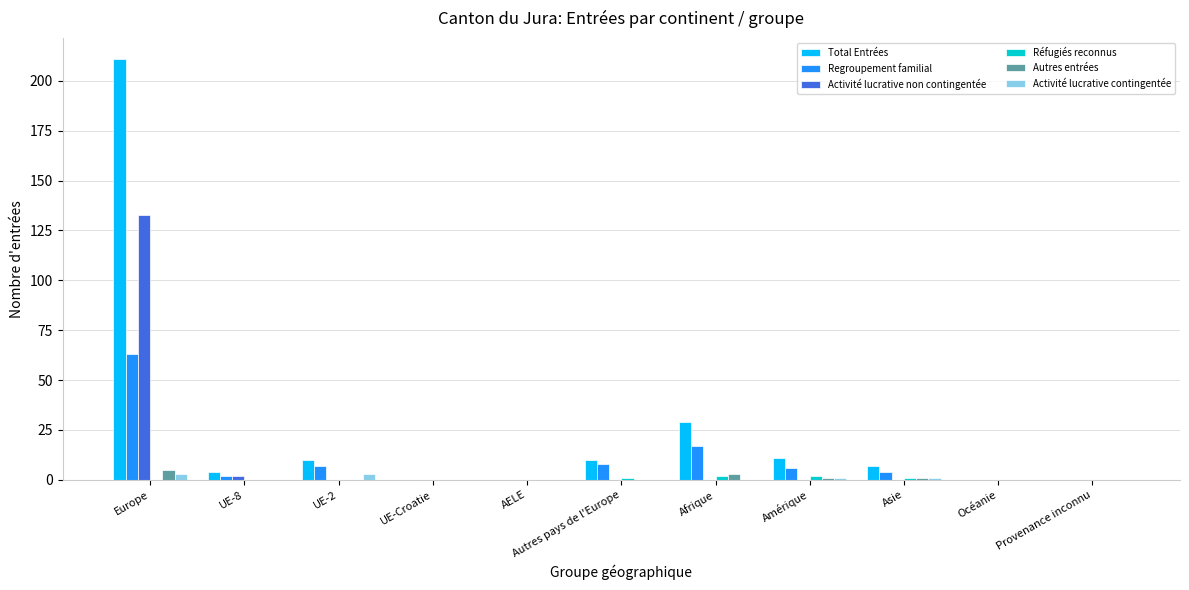

The value of Autres entrées at Océanie is 0. True or false?

True